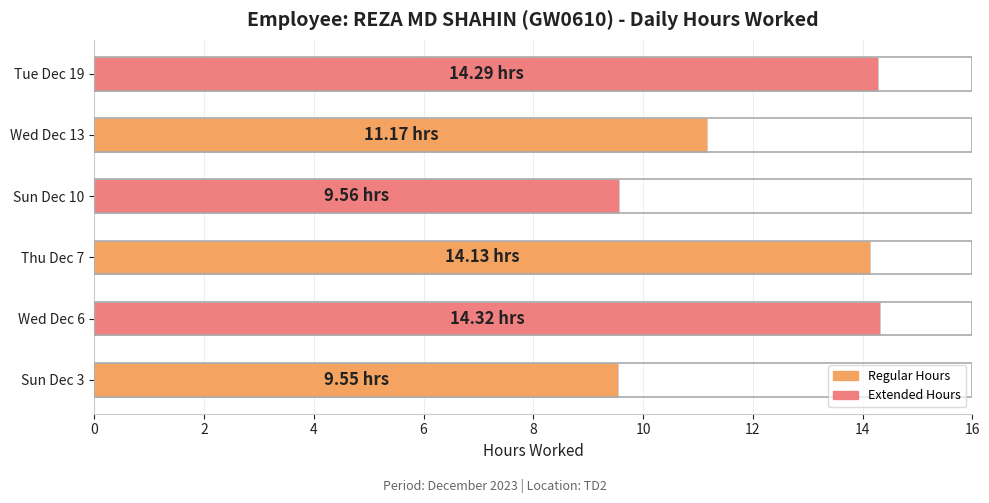

Between Wed Dec 6 and Wed Dec 13, which is larger?

Wed Dec 6